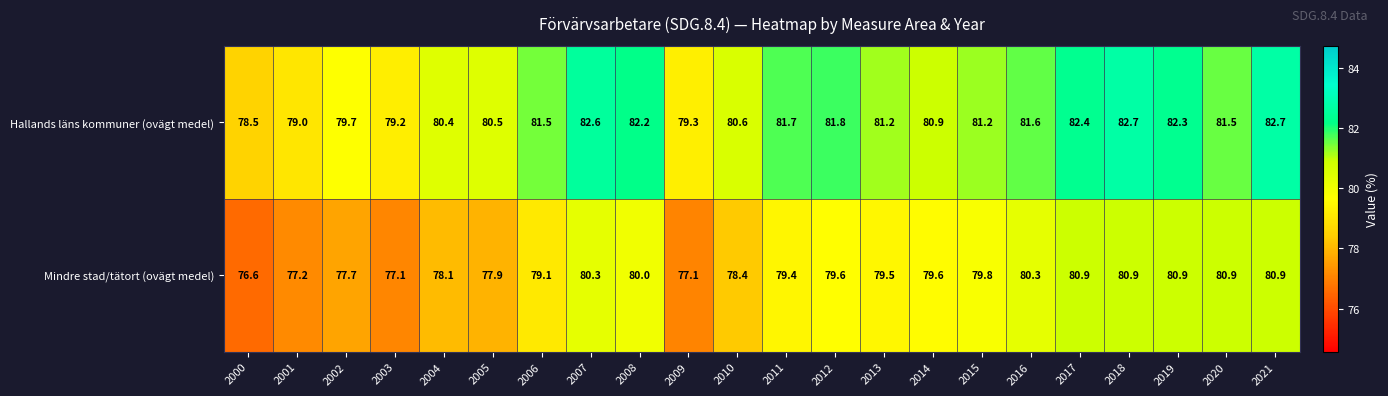

Which series has the largest range (max minus min)?

Mindre stad/tätort (ovägt medel)